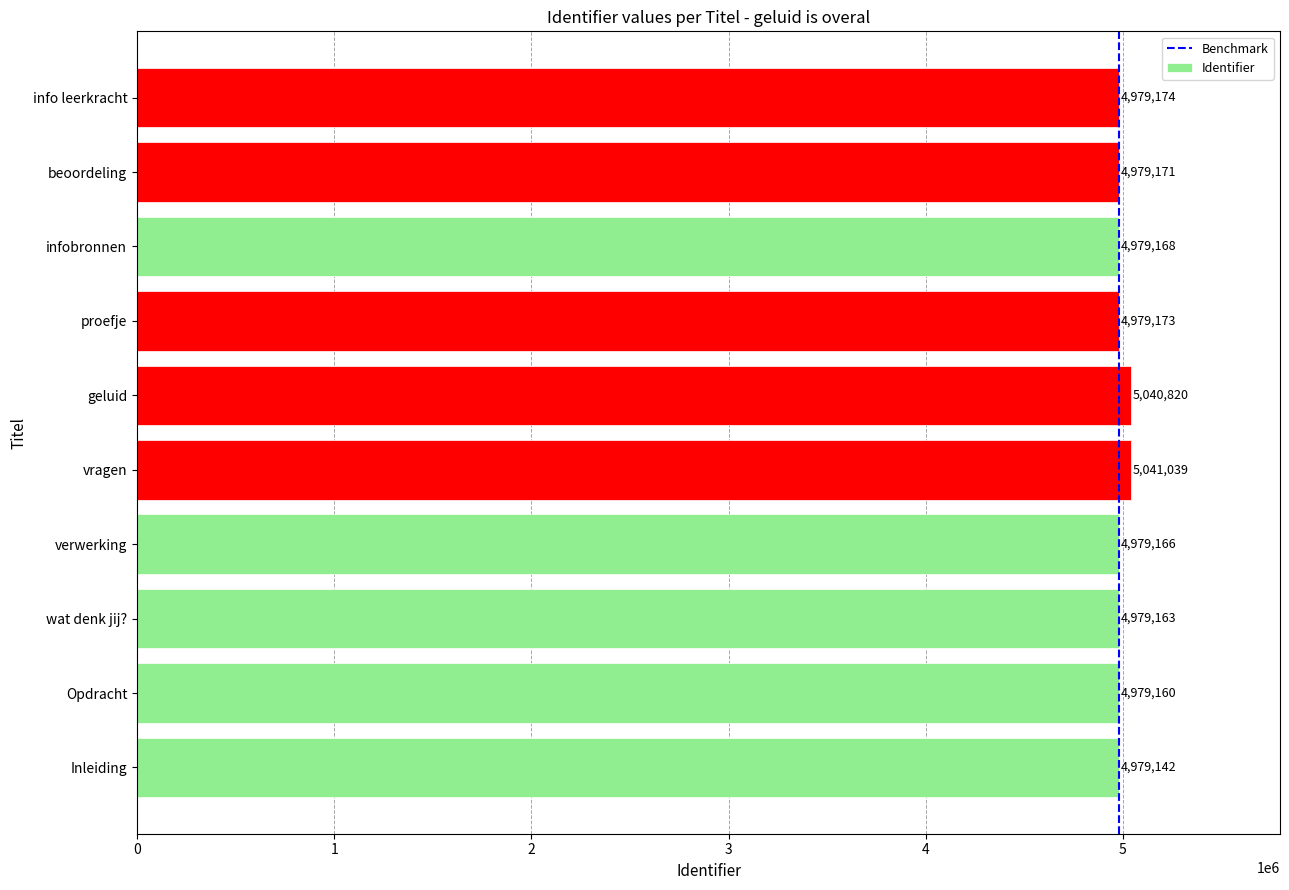

Reading top to bottom, transcribe all the data shown in this chart.

info leerkracht=4979174	beoordeling=4979171	infobronnen=4979168	proefje=4979173	geluid=5040820	vragen=5041039	verwerking=4979166	wat denk jij?=4979163	Opdracht=4979160	Inleiding=4979142